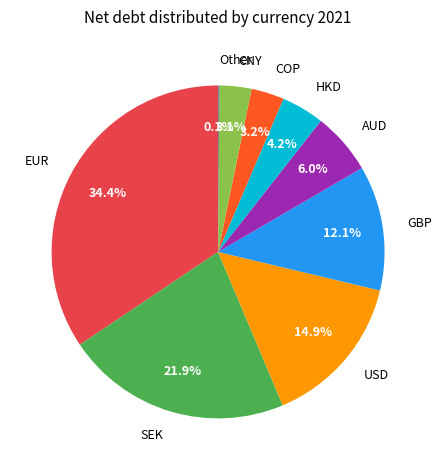

Is it true that COP is 15% of the pie?

False